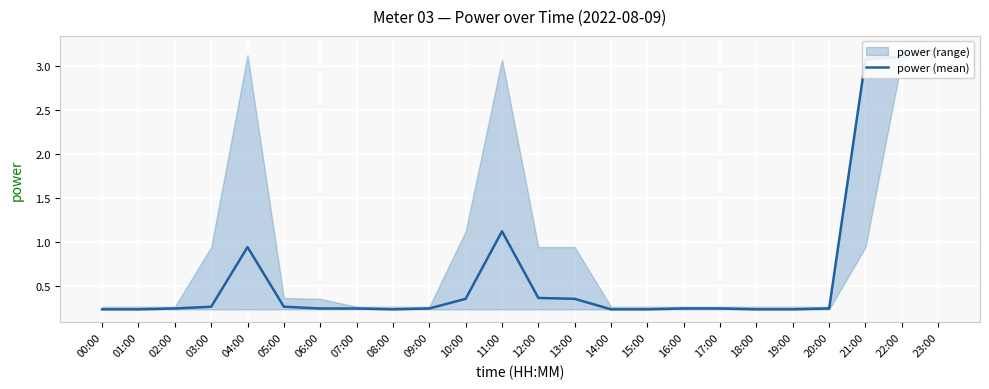

What is the value of the 22nd point from the left?

3.1